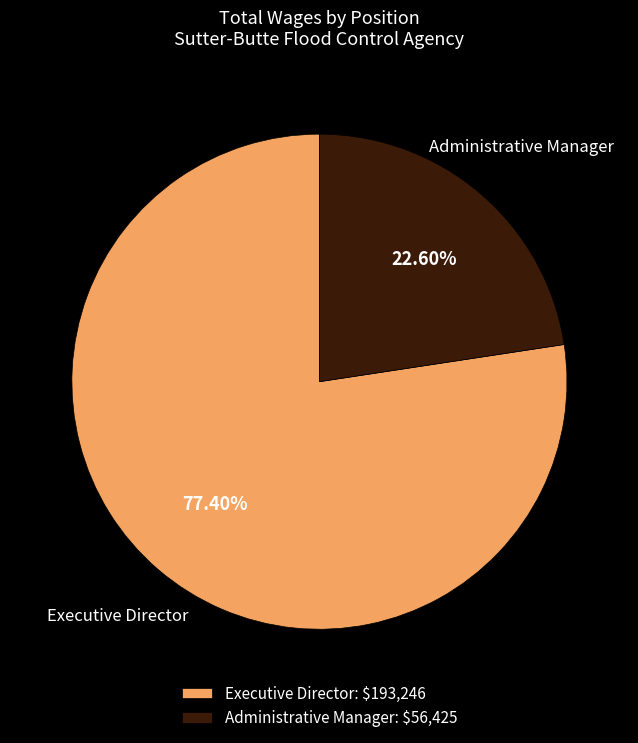

Rank the categories by value from lowest to highest.

Administrative Manager, Executive Director